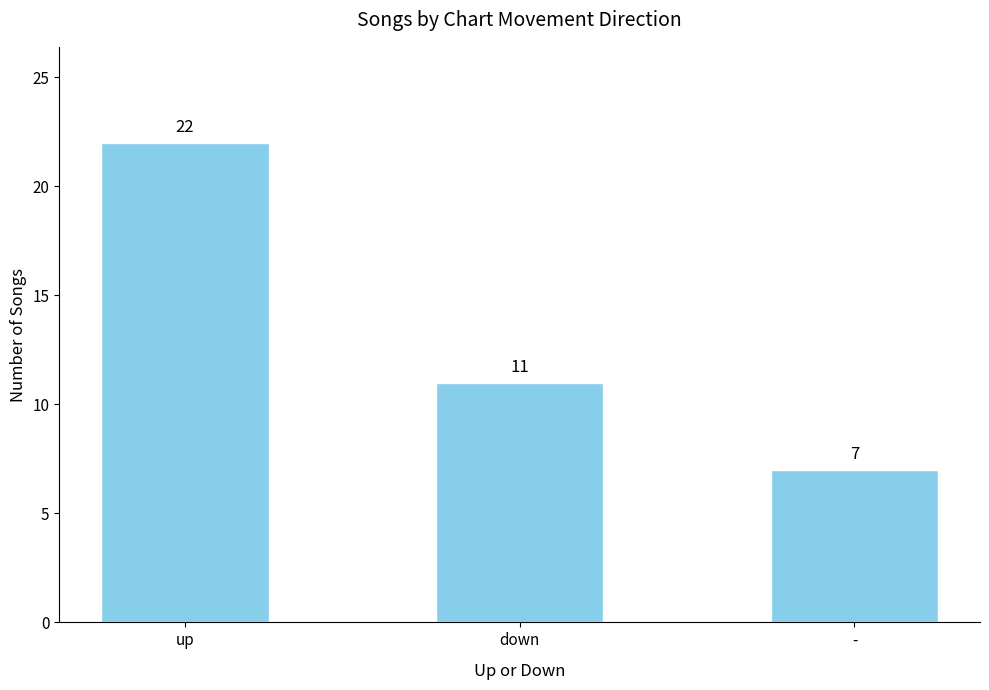

Count the values in the range 7 to 22.

3